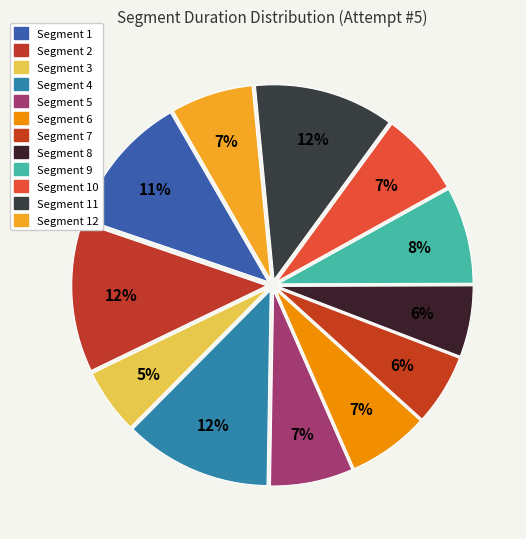

How many slices are in this pie chart?

12